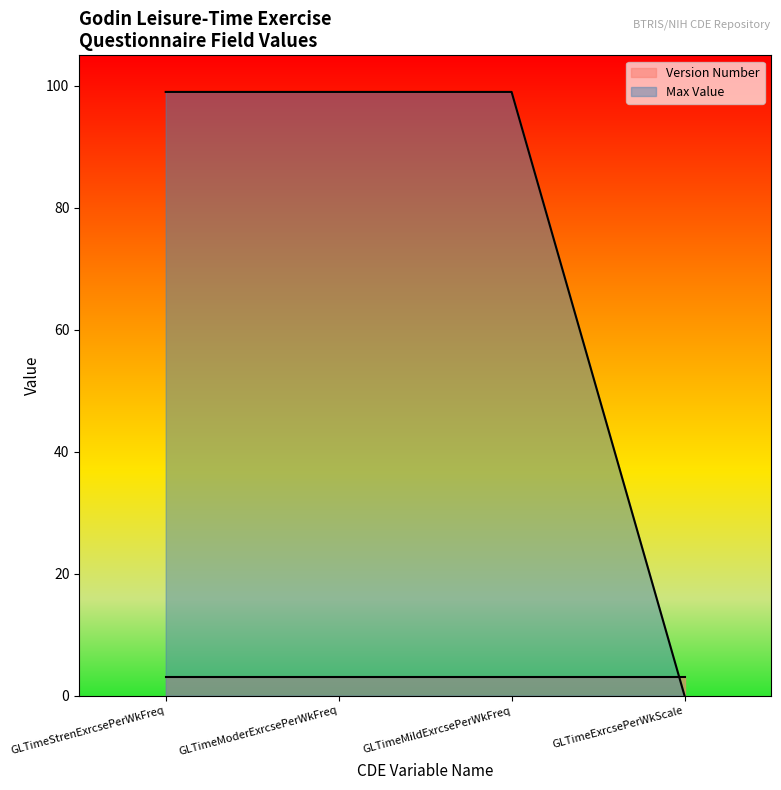

At which label is the value closest to 49?

GLTimeExrcsePerWkScale